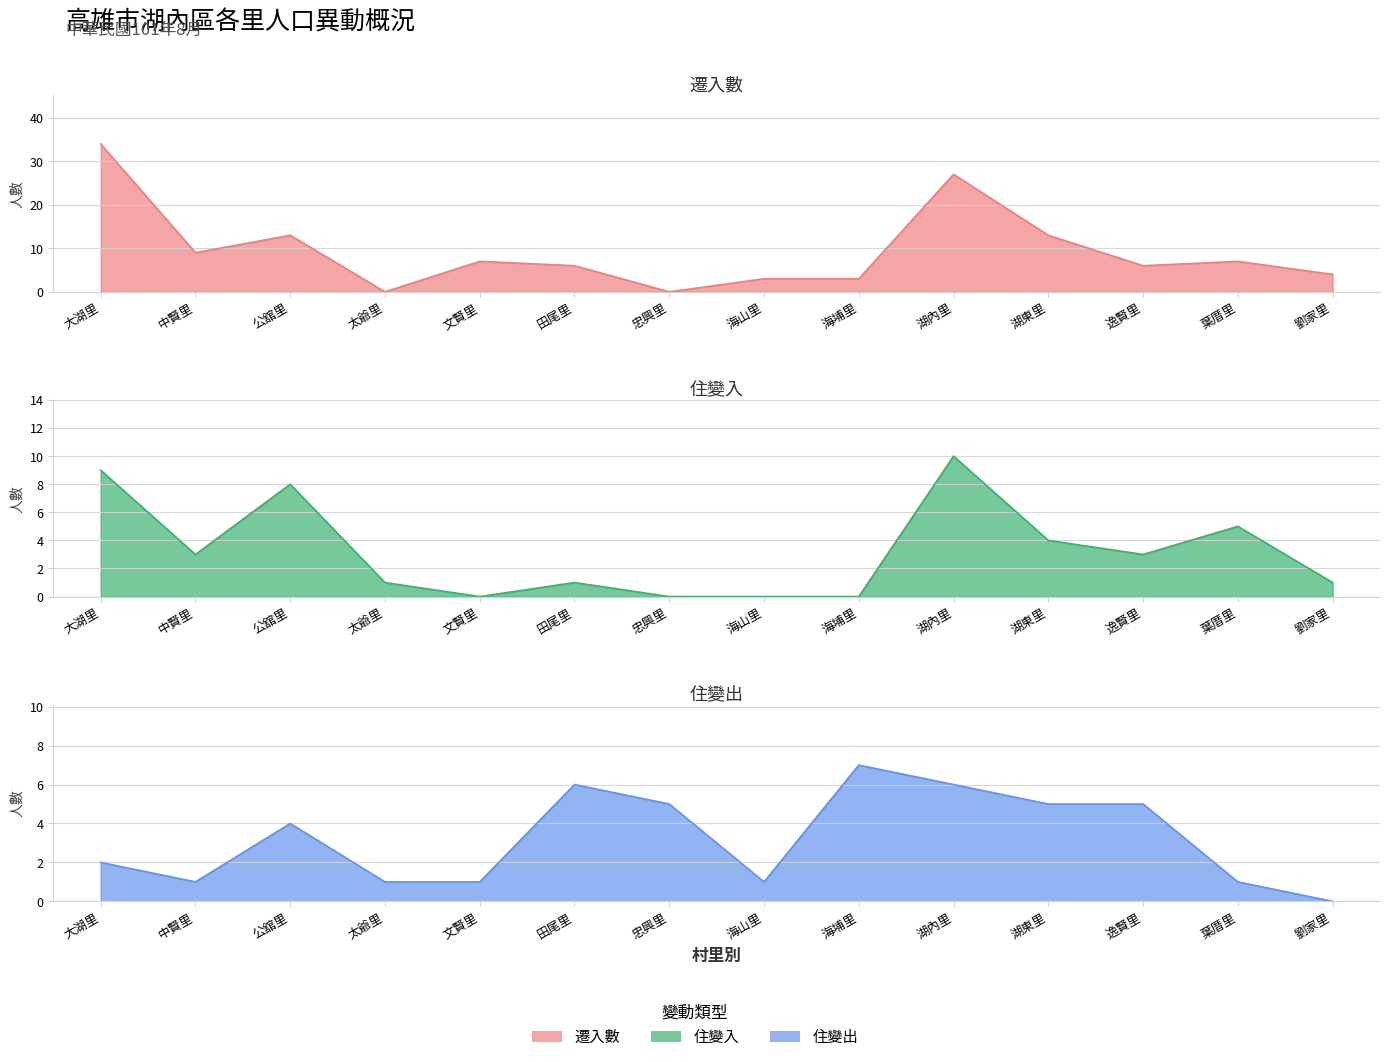

Where is 住變入 nearest to the value 5?

葉厝里